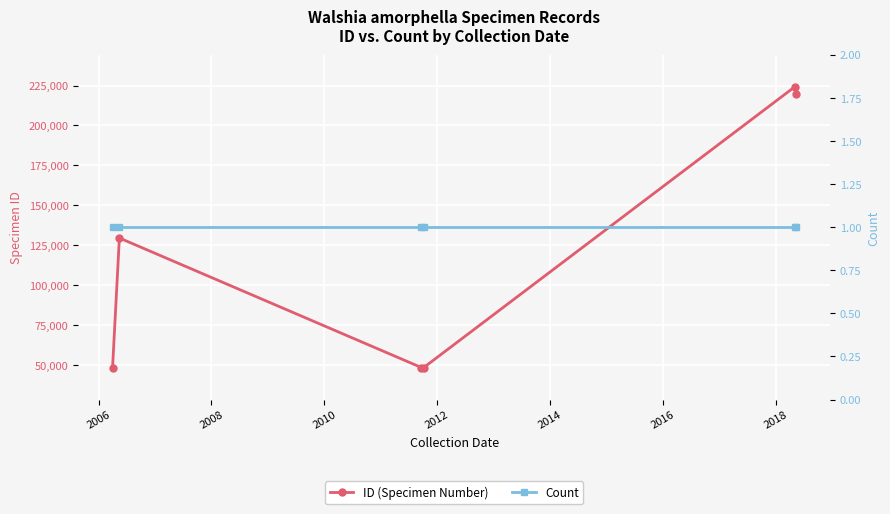

True or false: Count has more than 1 points higher than both neighbors.

False